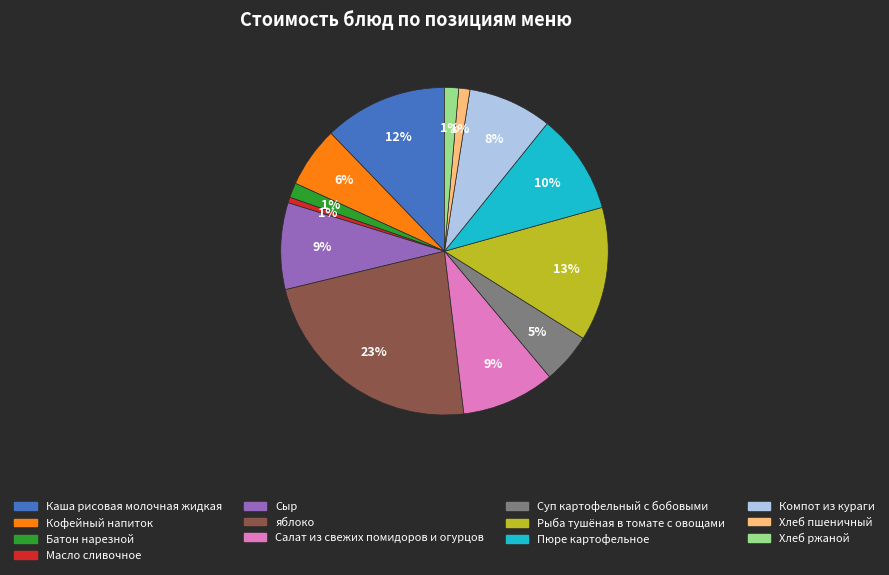

Is Хлеб ржаной the majority of the pie?

No